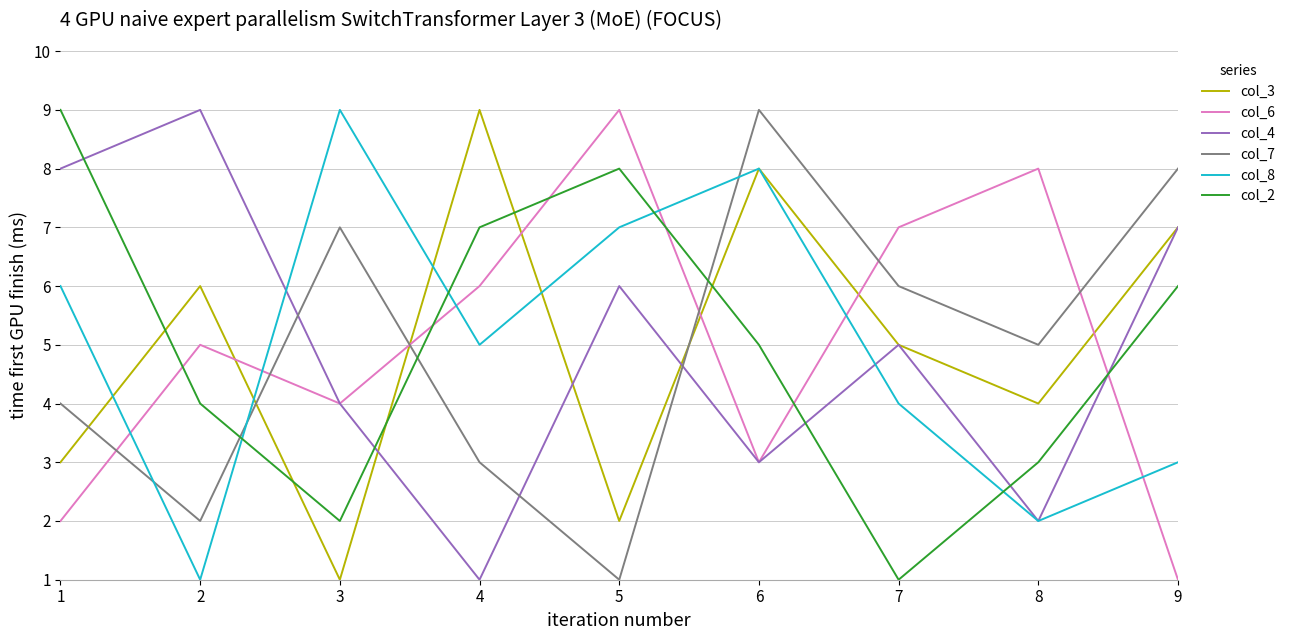

Is the value of col_7 at 3 greater than the value of col_2 at 9?

Yes